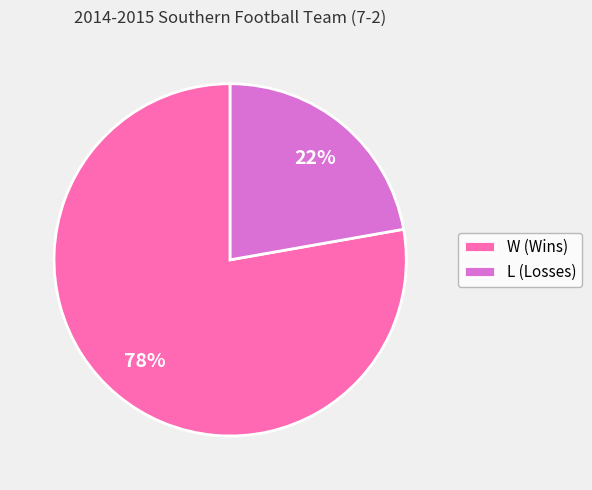

How many slices are in this pie chart?

2